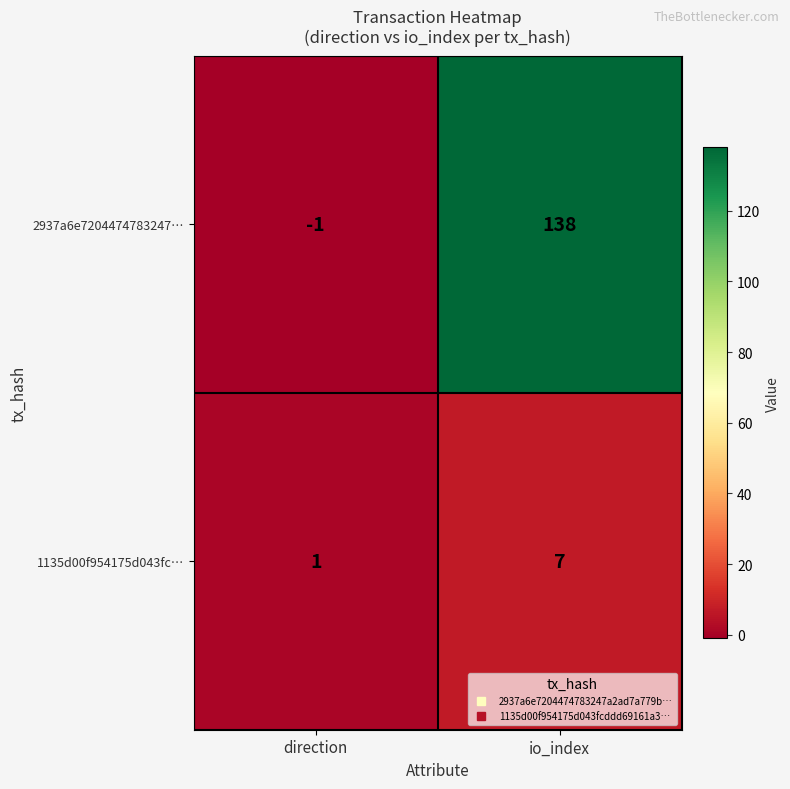

Rank the series by their maximum value, from highest to lowest.

2937a6e7204474783247…, 1135d00f954175d043fc…